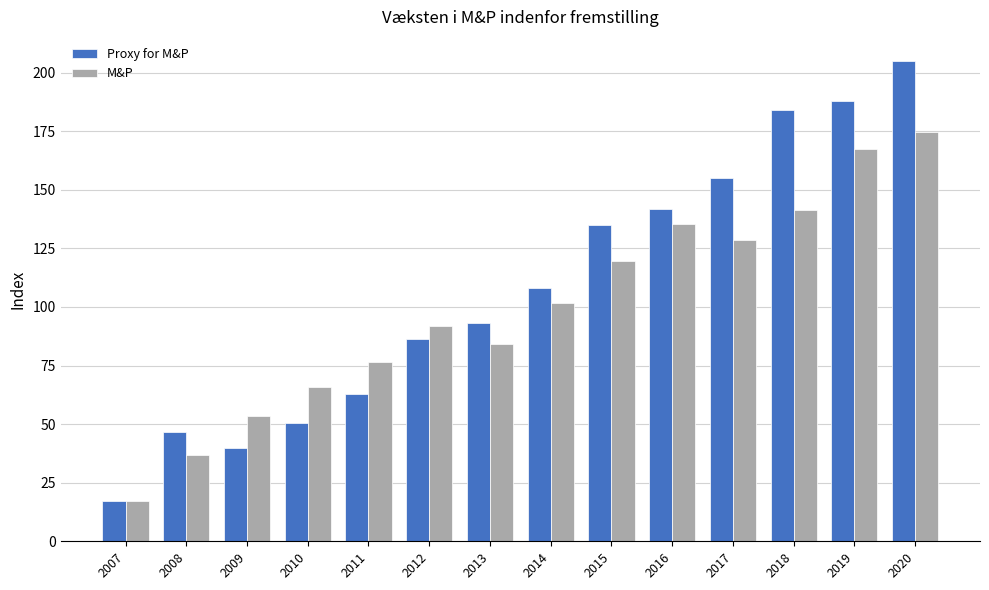

What is the total value across all series at 2012?

178.5